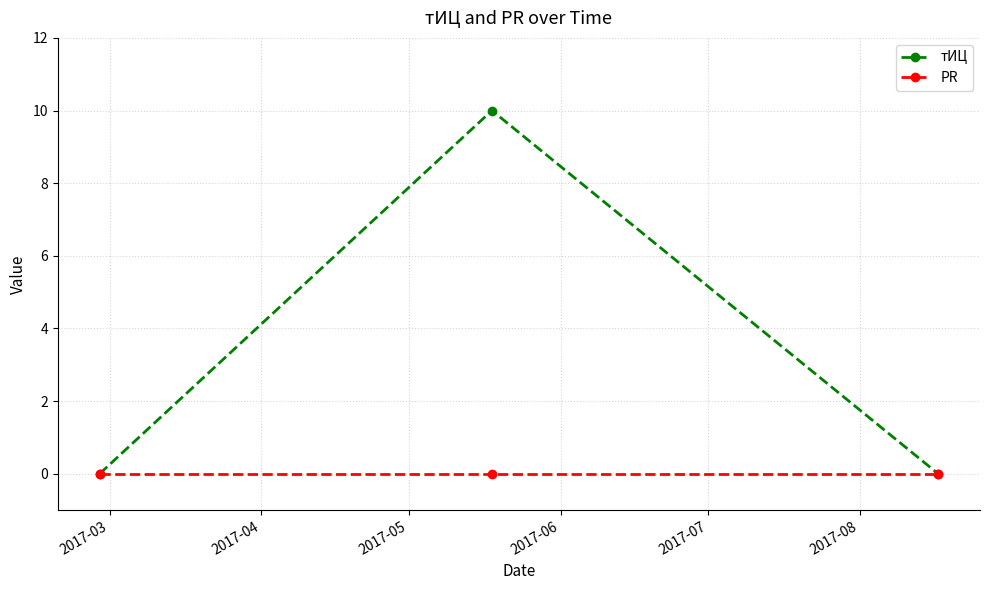

Which series has the largest range (max minus min)?

тИЦ